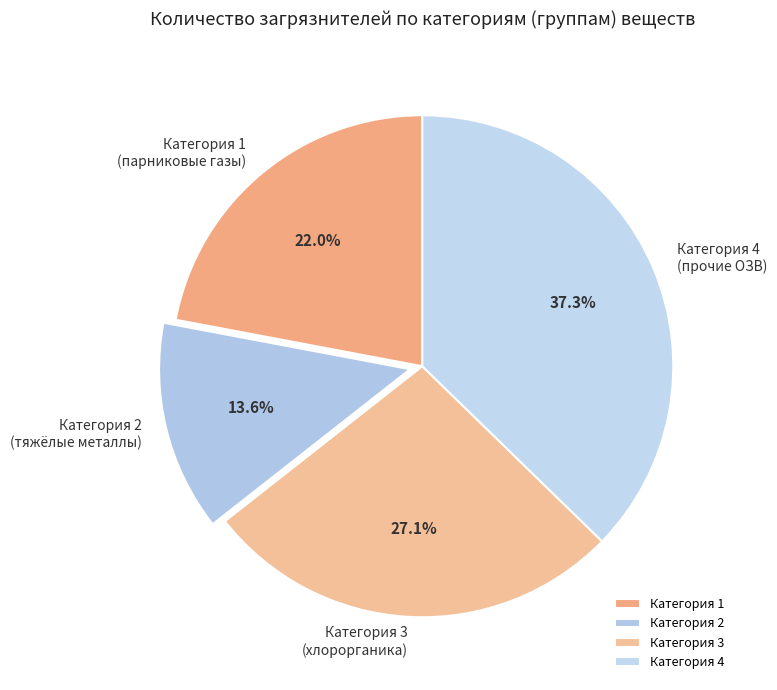

How many segments does this pie chart have?

4